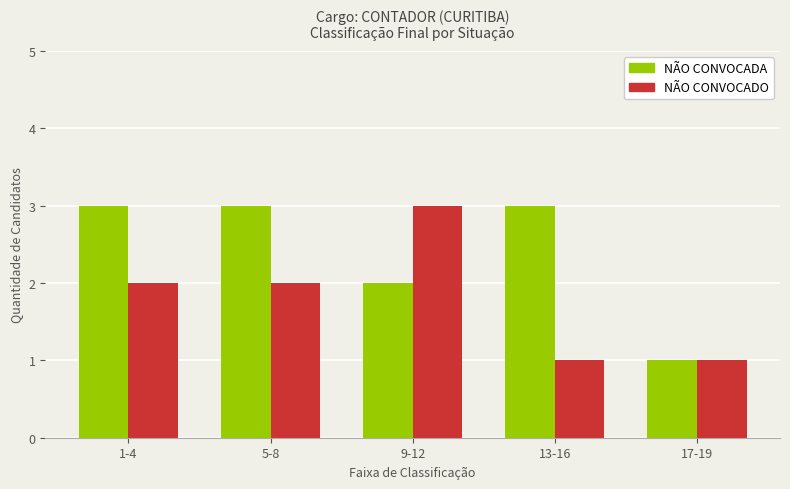

What is the total value across all series at 13-16?

4